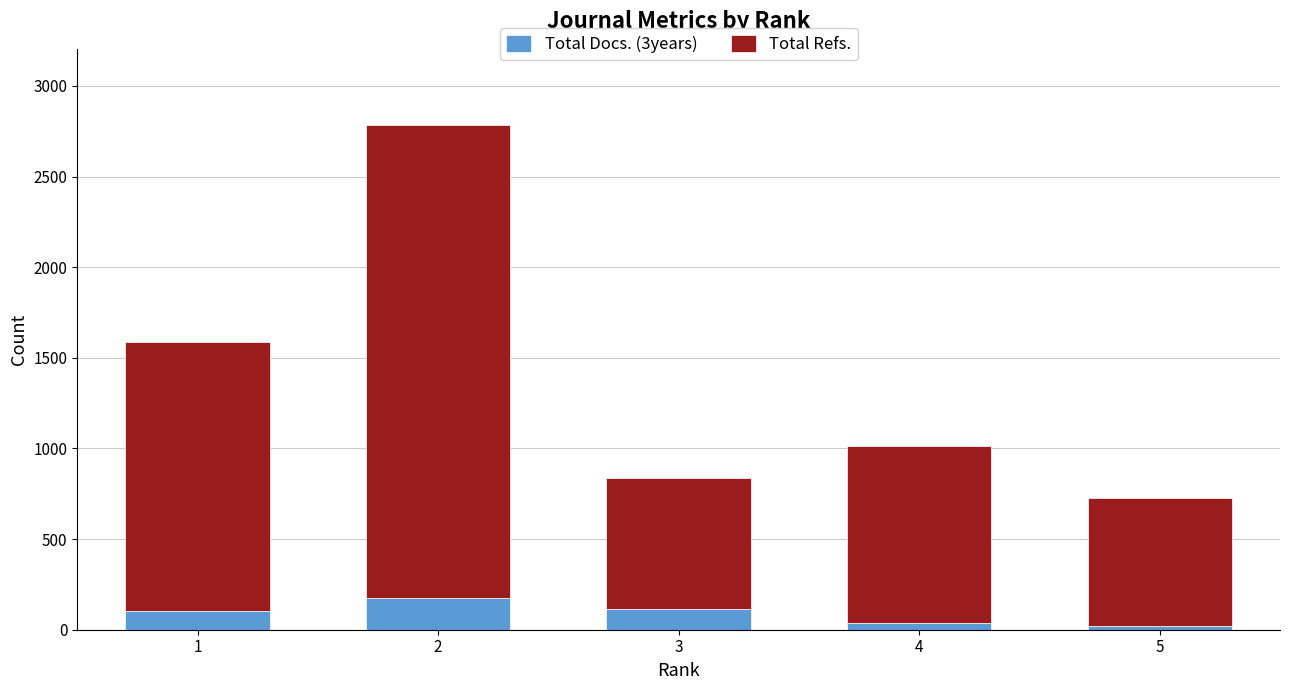

Reading left to right, transcribe the values for Total Docs. (3years).

101	177	114	39	23